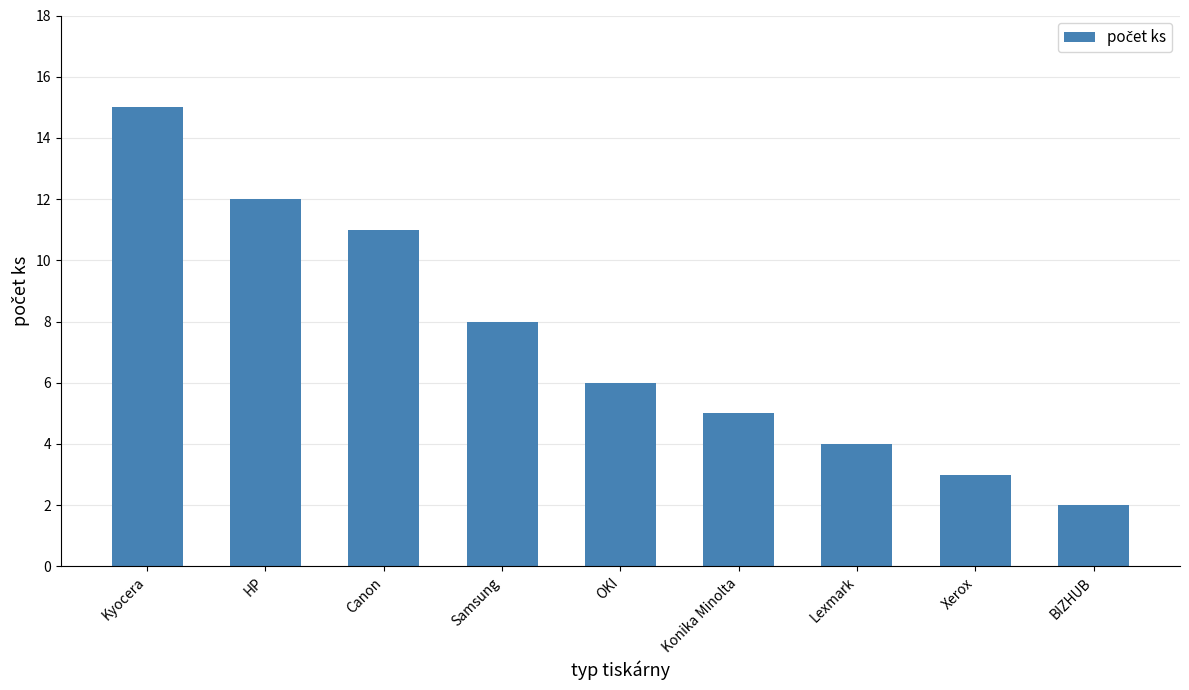

True or false: the data shows 11 at Canon.

True